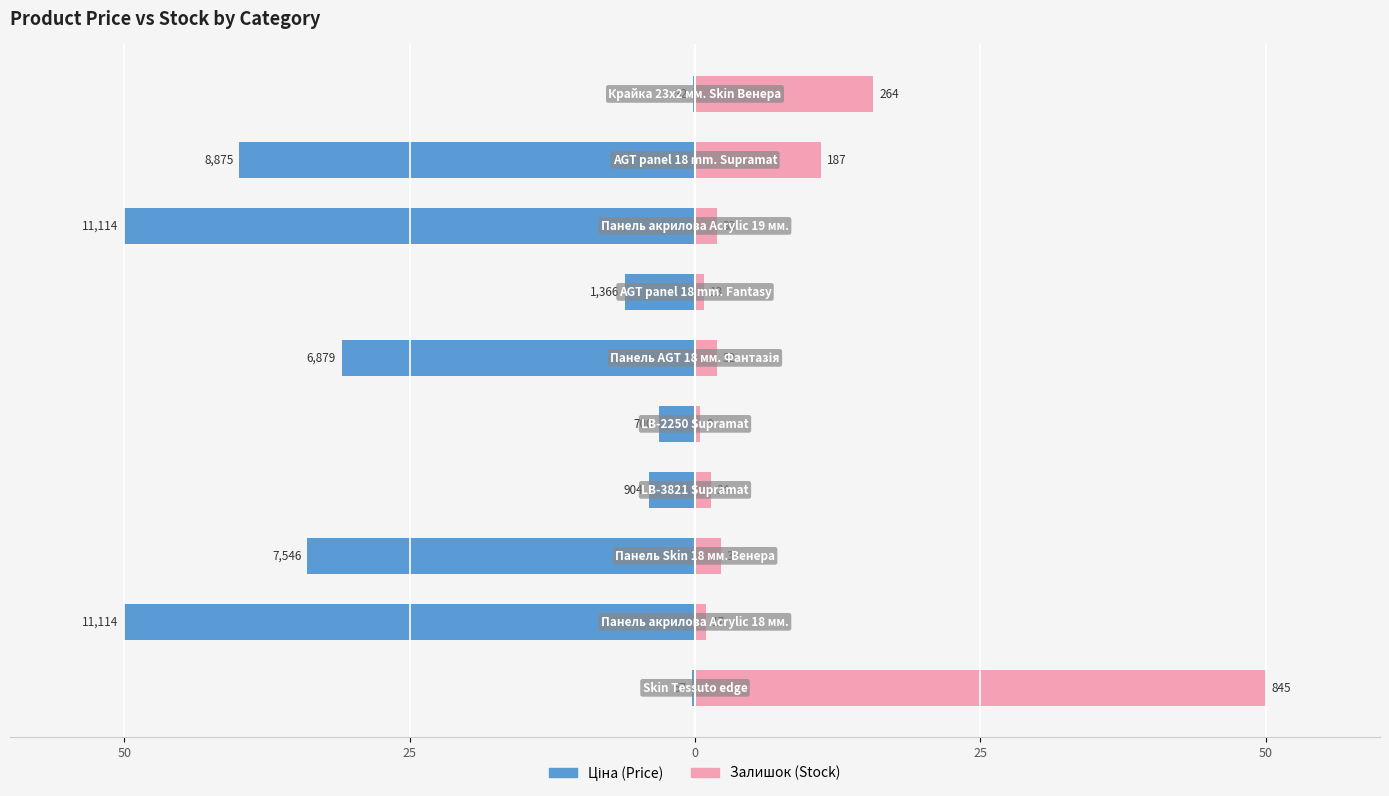

Which series has the widest spread of values?

Ціна